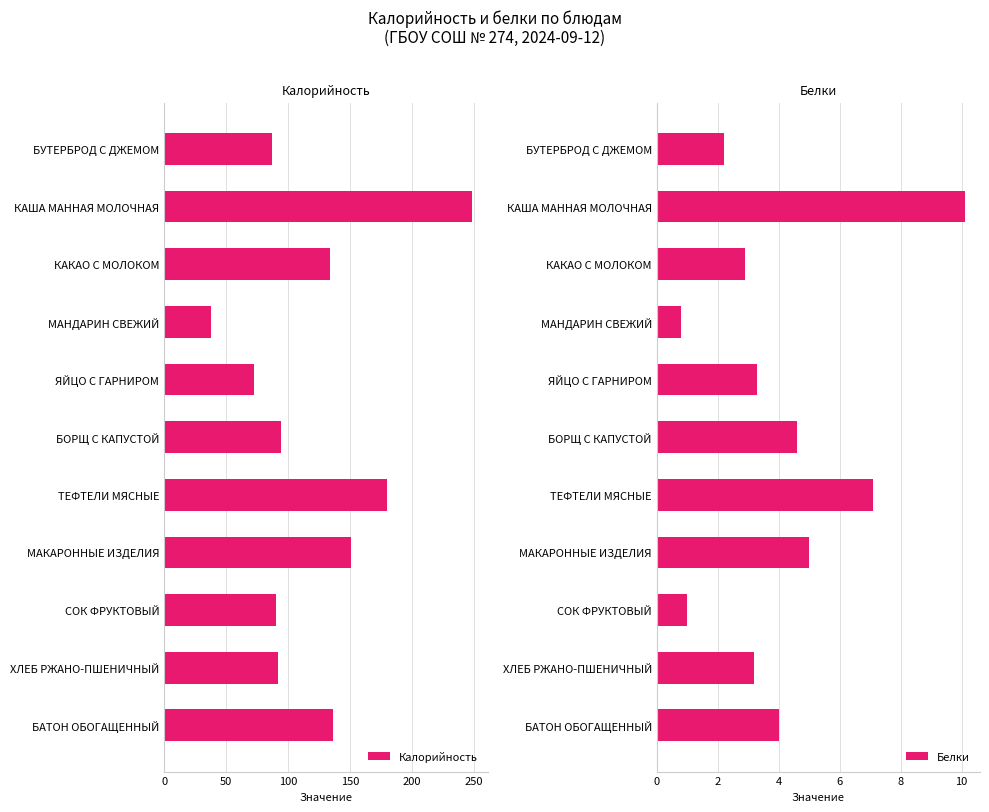

Is it true that Калорийность equals 90.0 at СОК ФРУКТОВЫЙ?

True